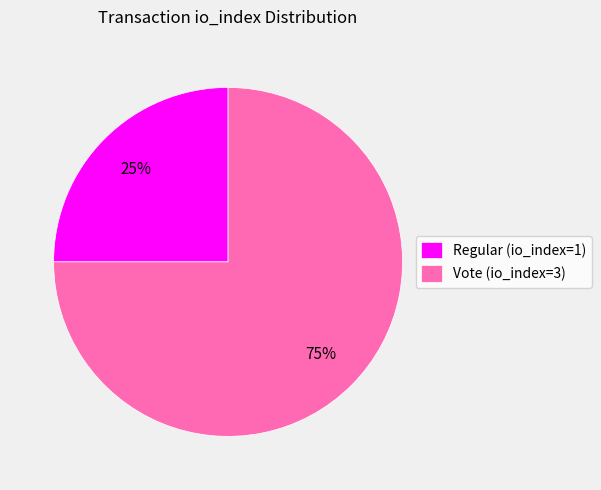

Which has a higher value, Regular (io_index=1) or Vote (io_index=3)?

Vote (io_index=3)